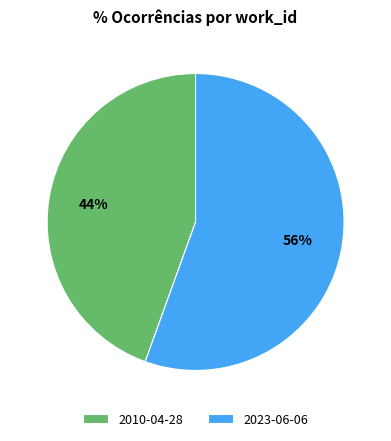

To the nearest percent, what is the average slice percentage?

50%